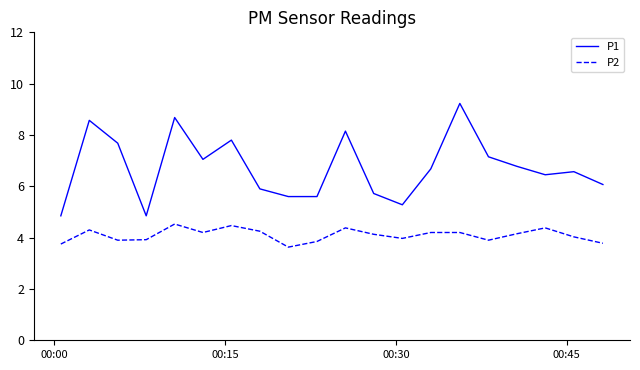

What is the smallest value displayed?

3.6